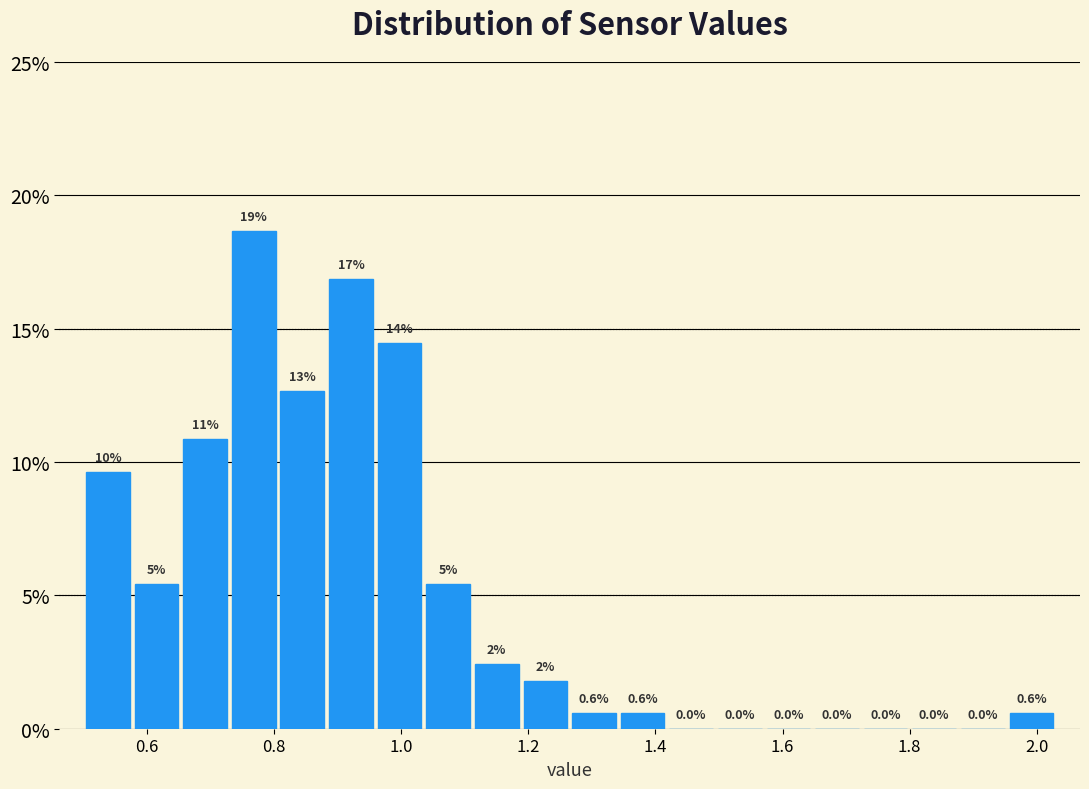

Read against the x-axis, roughly where is the centre of the tallest bar?

0.76